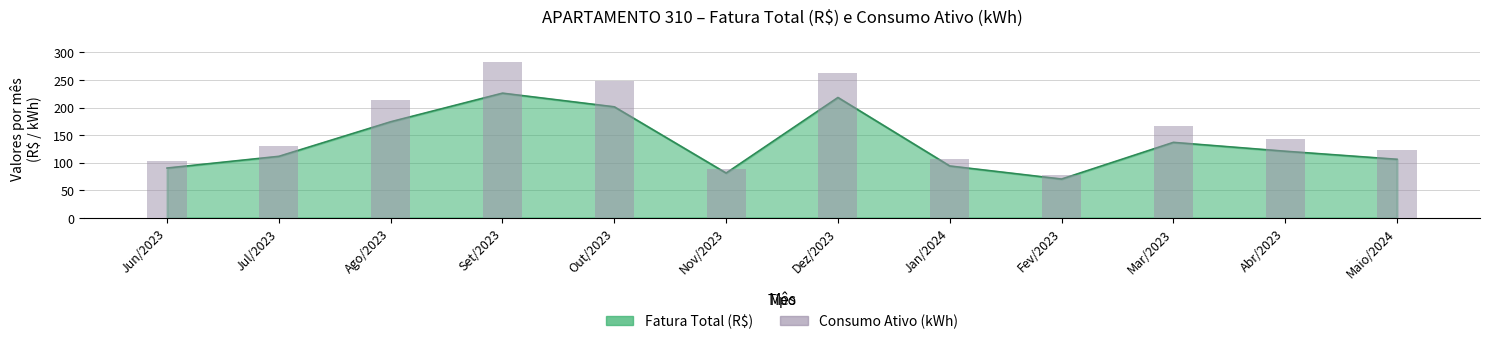

Which label corresponds to the largest value in the chart?

Set/2023